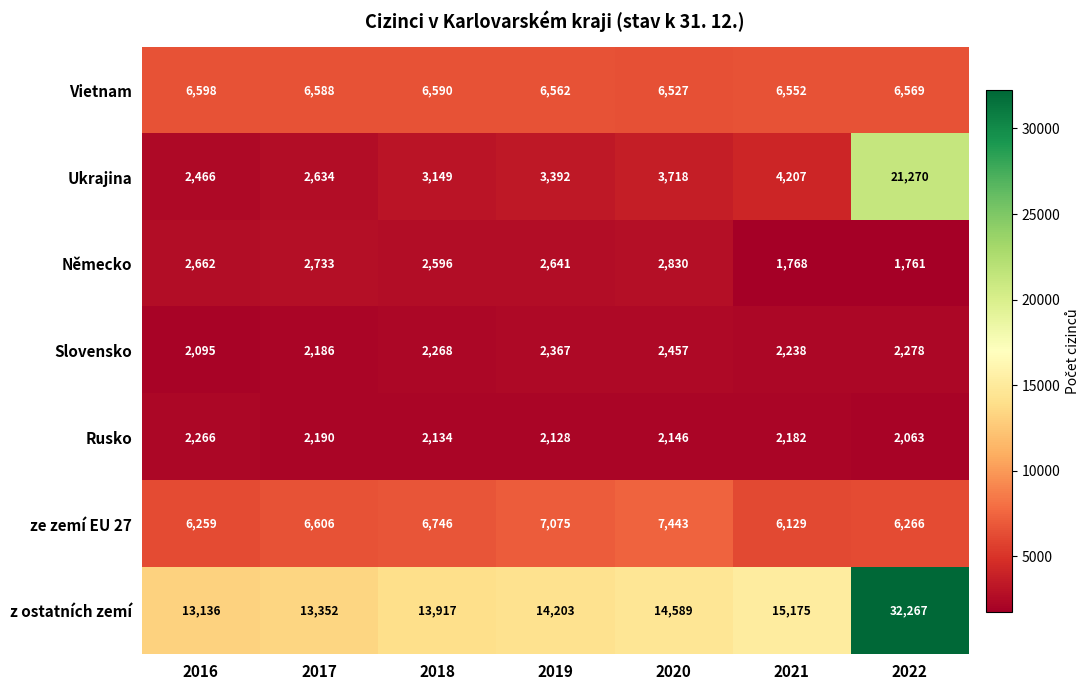

Which category has the lowest value in the ze zemí EU 27 series?

2021